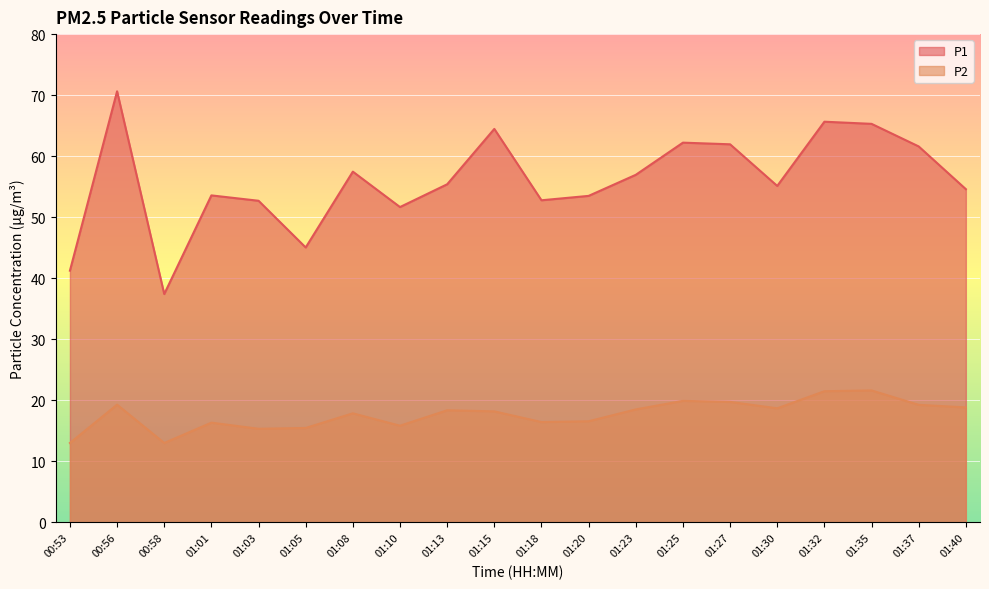

How many data points in P2 are above 18?

11